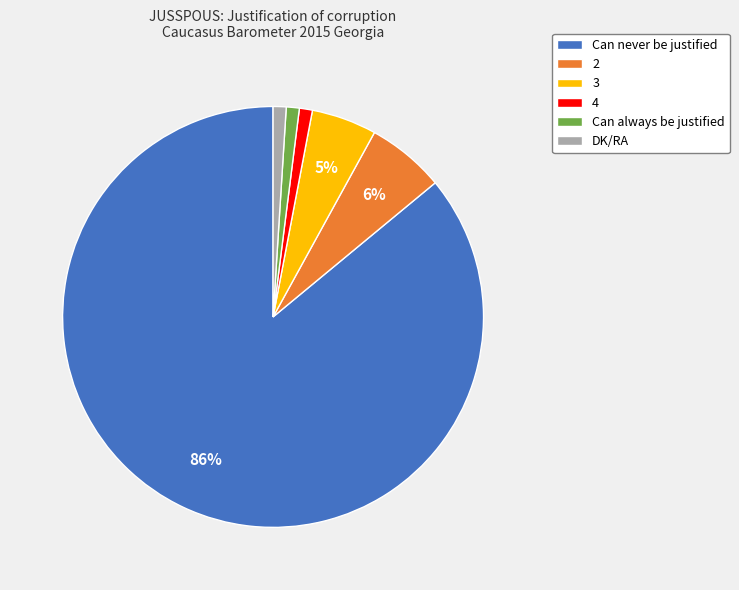

What percentage is the Can never be justified slice, to the nearest percent?

86%